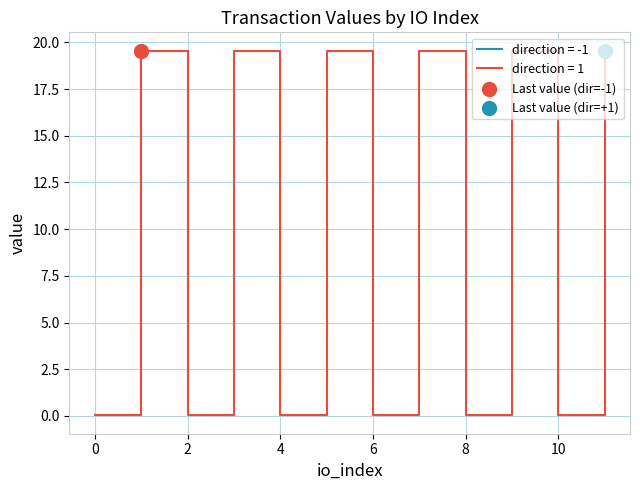

What is the maximum value for direction = 1?

19.6